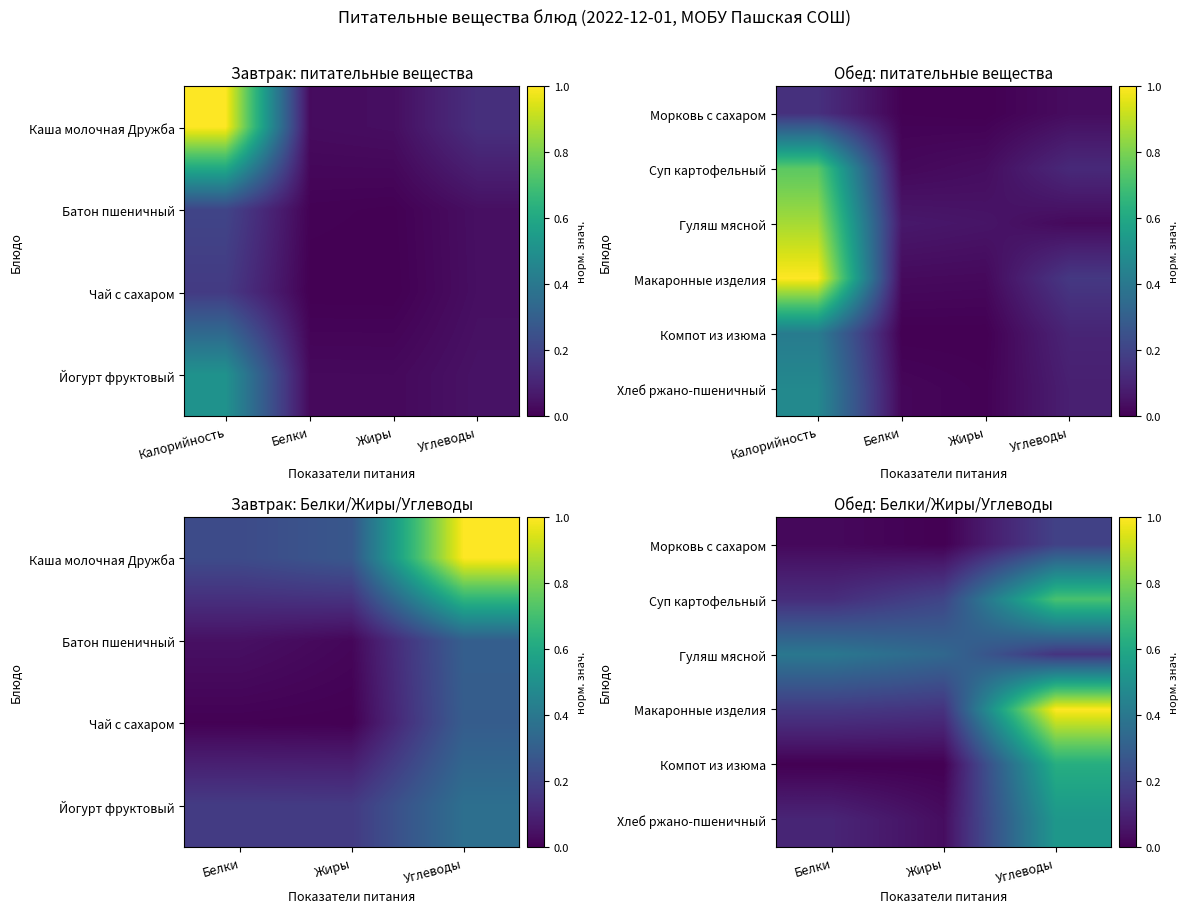

Rank the series by their maximum value, from highest to lowest.

Макаронные изделия, Суп картофельный, Компот из изюма, Хлеб ржано-пшеничный, Гуляш мясной, Морковь с сахаром